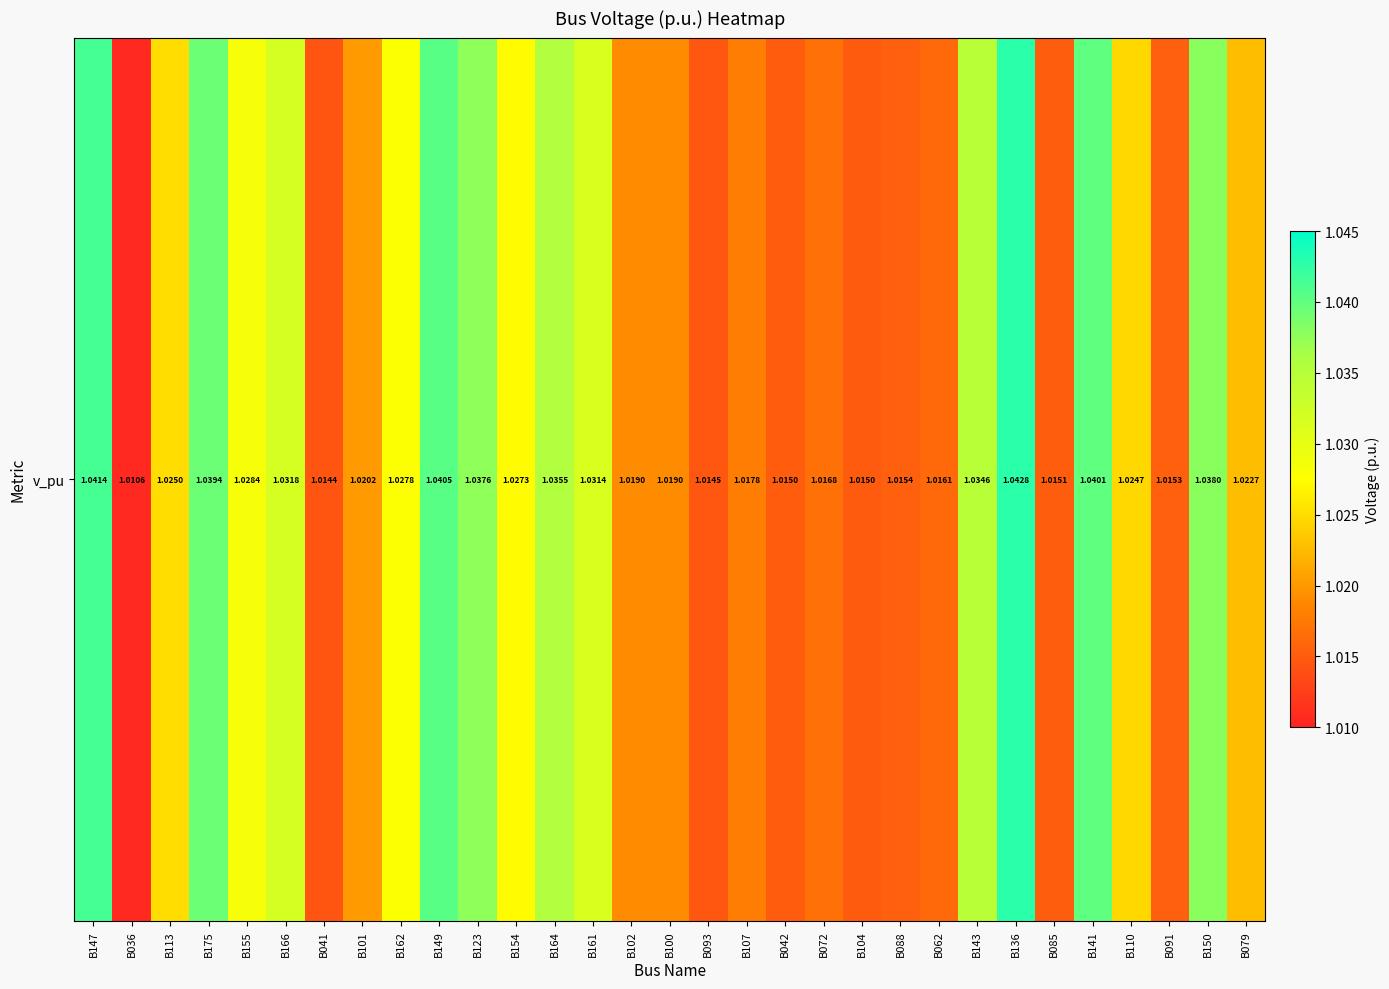

At which category does the chart reach its minimum across all series?

B036